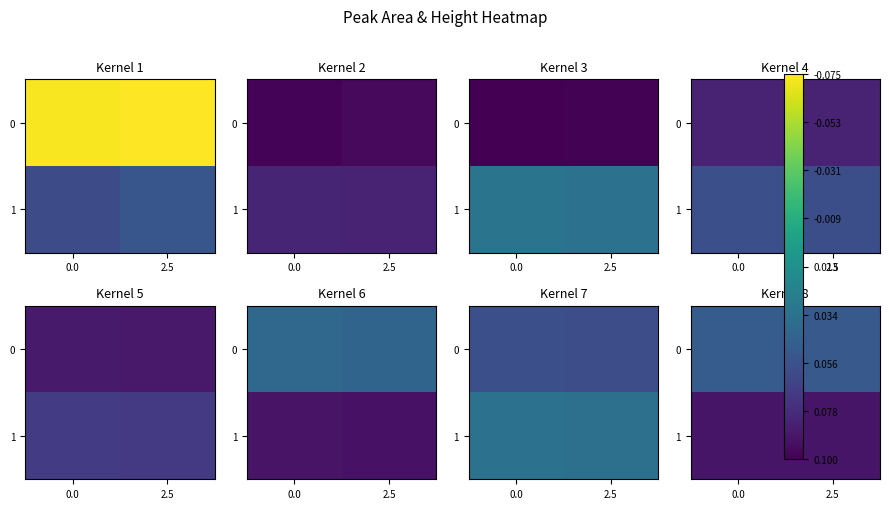

Where is 0 nearest to the value 0?

2.5